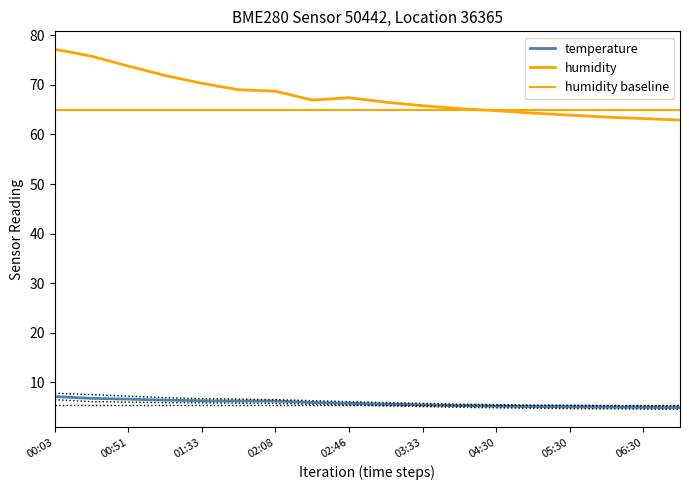

Reading left to right, transcribe all the data shown in this chart.

temperature: 00:03=7.1	00:27=6.8	00:51=6.6	01:09=6.4	01:33=6.3	01:57=6.2	02:08=6.2	02:29=5.9	02:46=5.8	03:10=5.6	03:33=5.5	04:00=5.3	04:30=5.2	05:00=5.1	05:30=5.0	06:00=5.0	06:30=5.0	07:00=4.9
humidity: 00:03=77.2	00:27=75.8	00:51=73.8	01:09=71.9	01:33=70.3	01:57=69.0	02:08=68.7	02:29=66.9	02:46=67.4	03:10=66.5	03:33=65.8	04:00=65.2	04:30=64.8	05:00=64.3	05:30=63.9	06:00=63.5	06:30=63.2	07:00=62.9